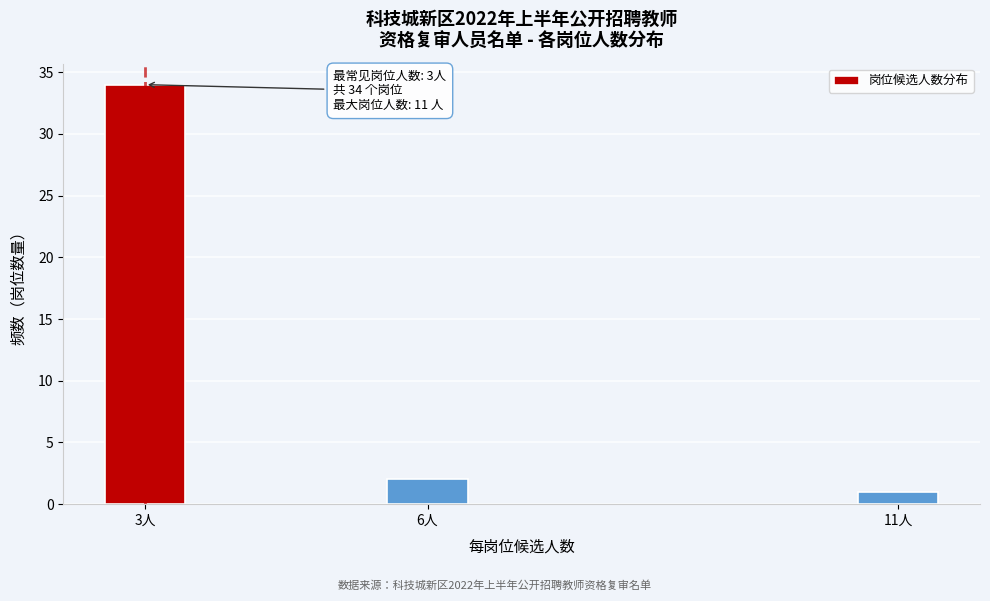

Reading right to left, what are all the values shown in this chart?

11人=1	6人=2	3人=34